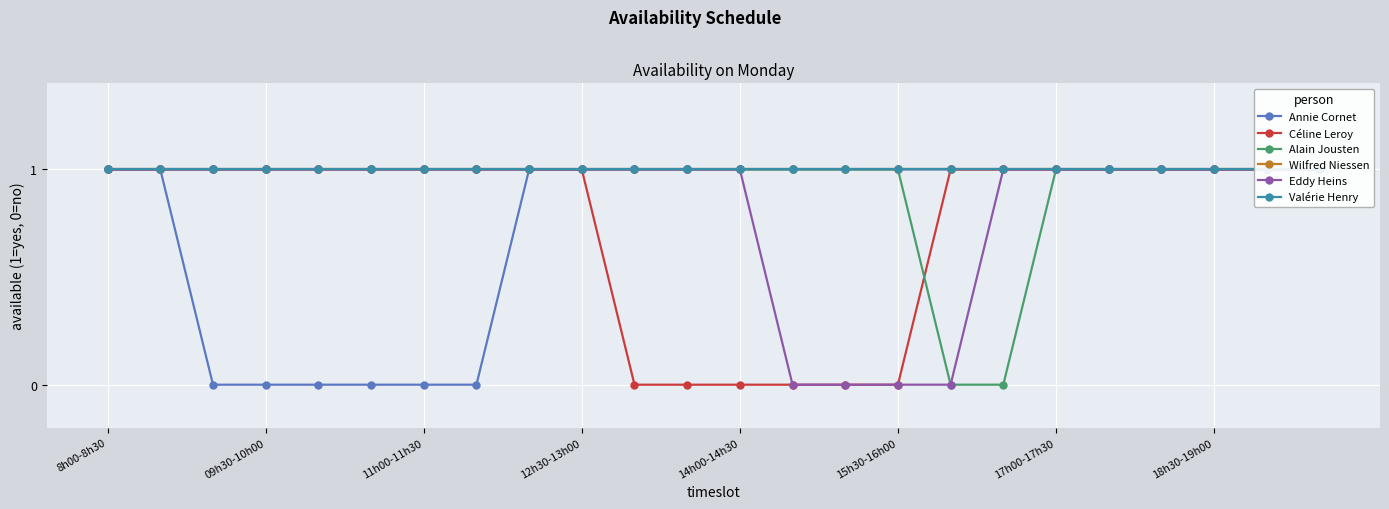

Between 10 and 8, which is larger?

10